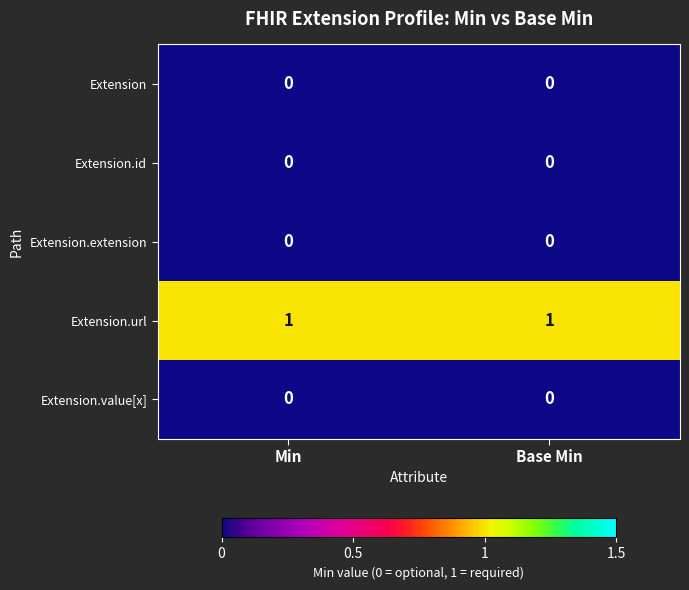

Reading left to right, what are all the values shown in this chart?

Extension: 0	0
Extension.id: 0	0
Extension.extension: 0	0
Extension.url: 1	1
Extension.value[x]: 0	0